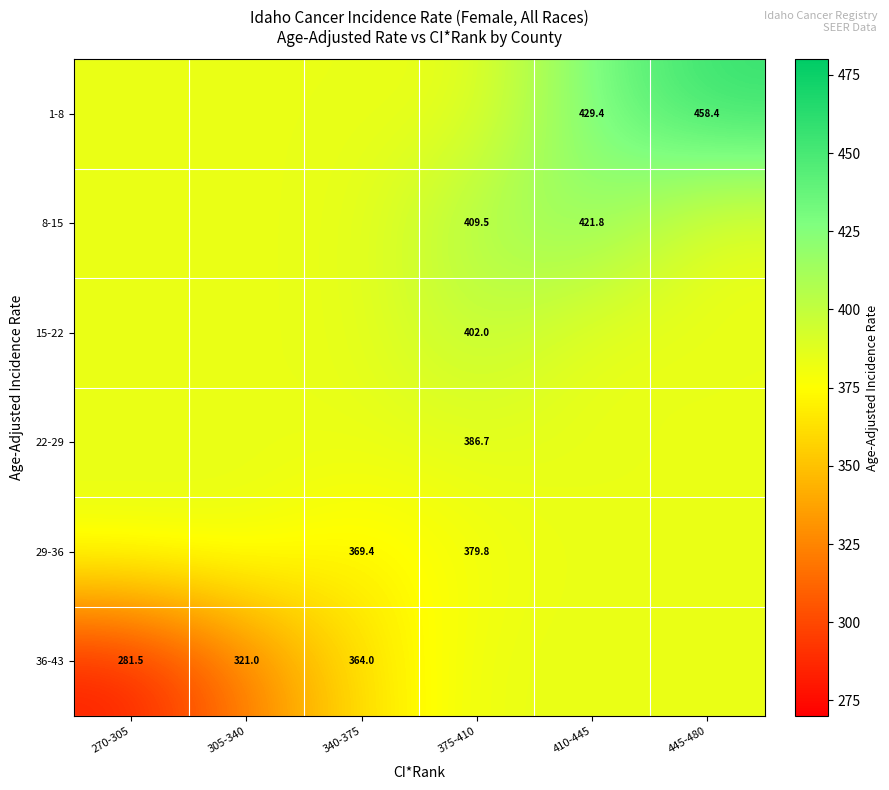

Which label corresponds to the smallest value in the chart?

270-305